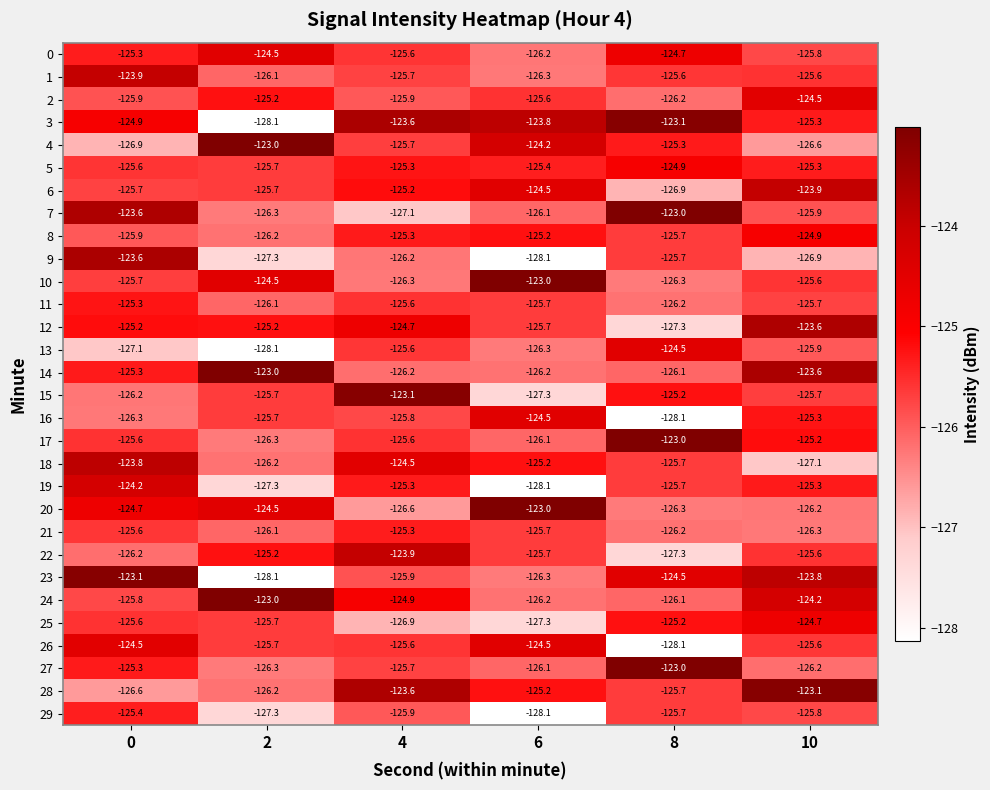

The value of 2 at 4 is -48.8. True or false?

False